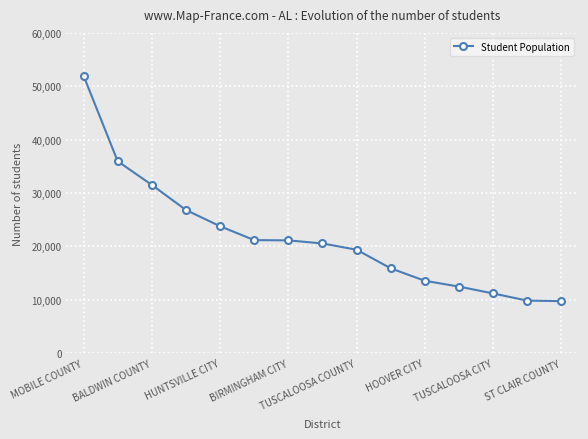

How many lines are shown in the chart?

1